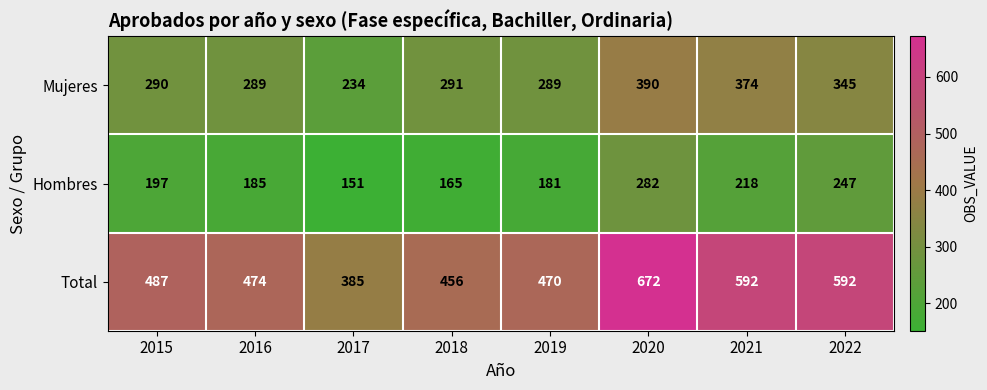

Between 2017 and 2018, which series saw the biggest shift?

Total